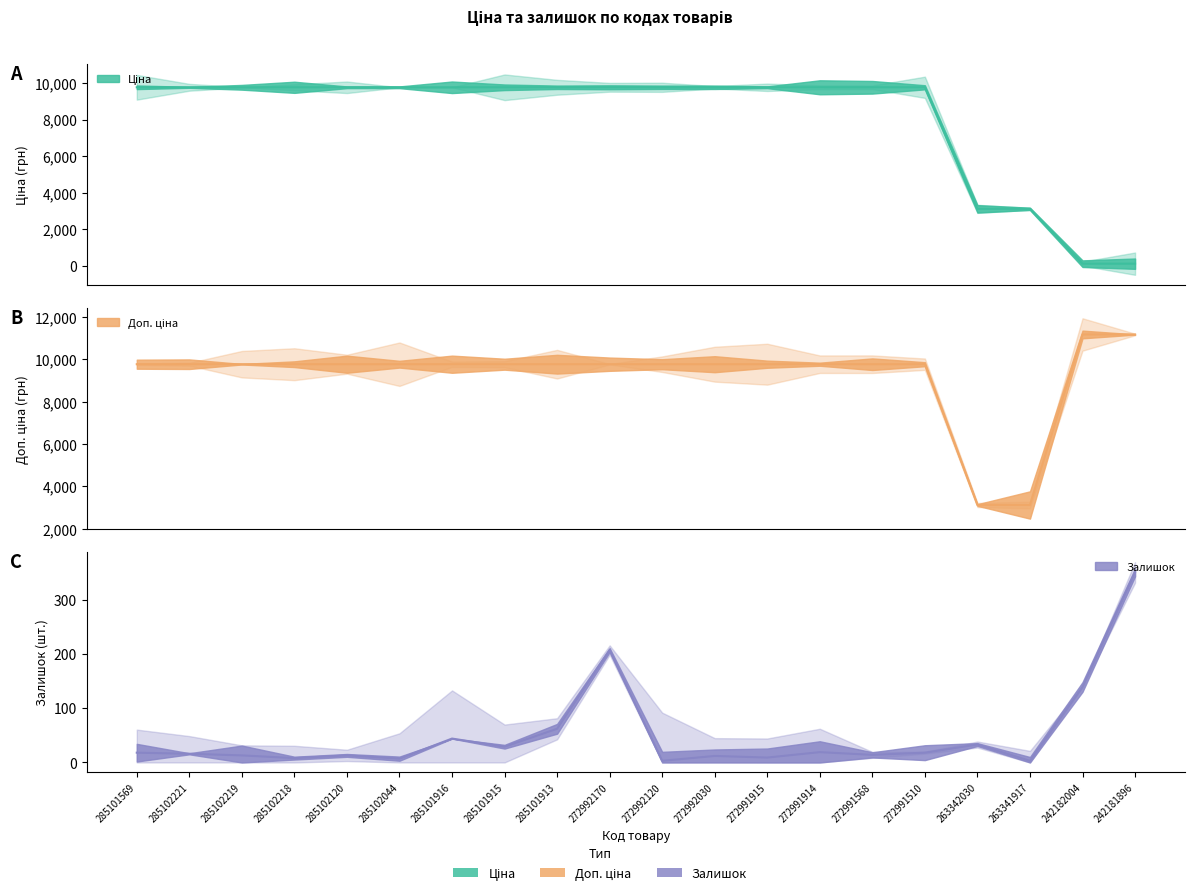

What is the label of the 8th point from the left?

285101915